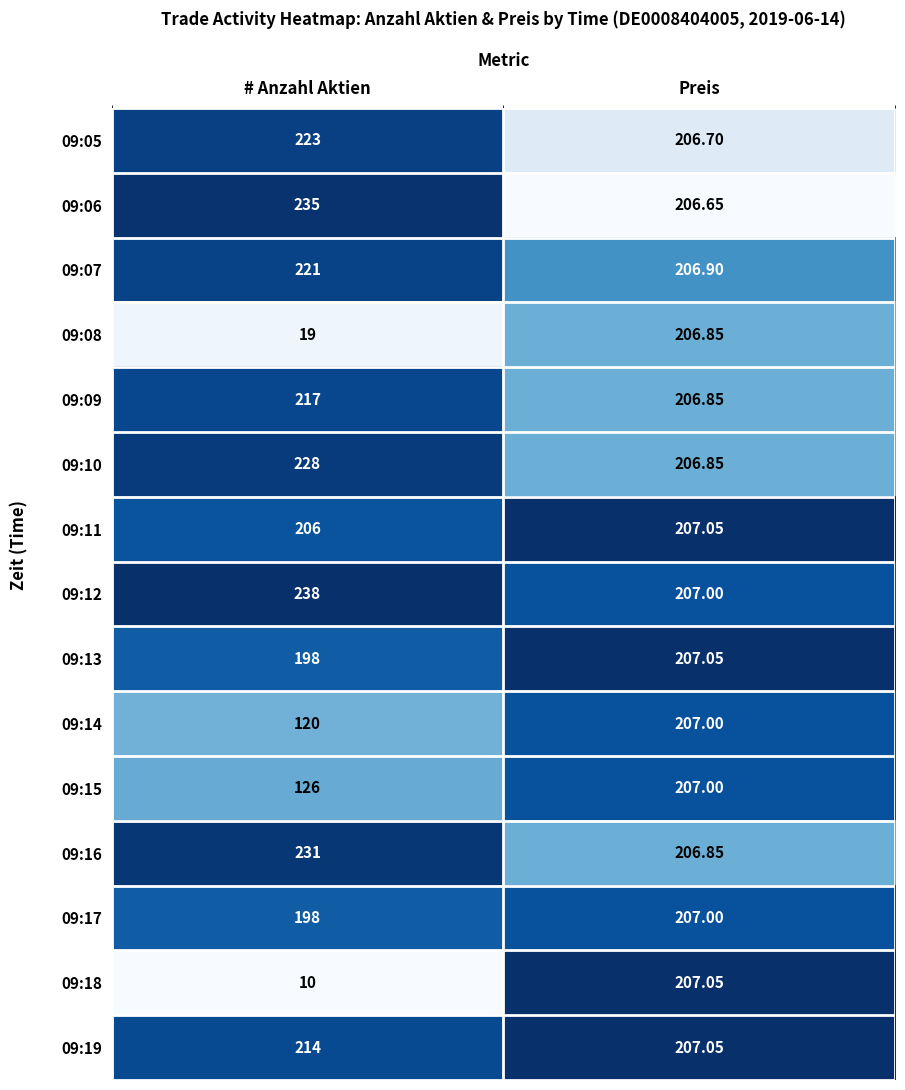

How many distinct data groups are displayed?

15